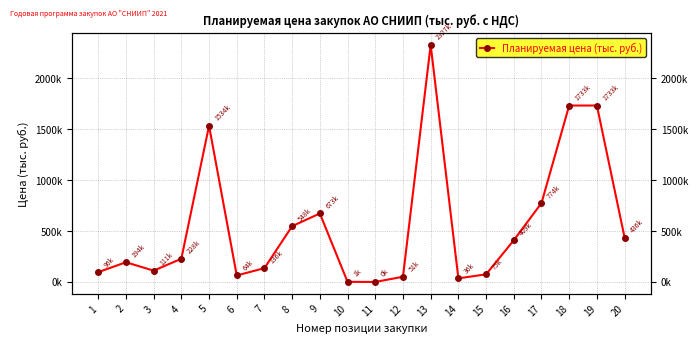

What is the difference between the values at 10 and 16?

408195.1